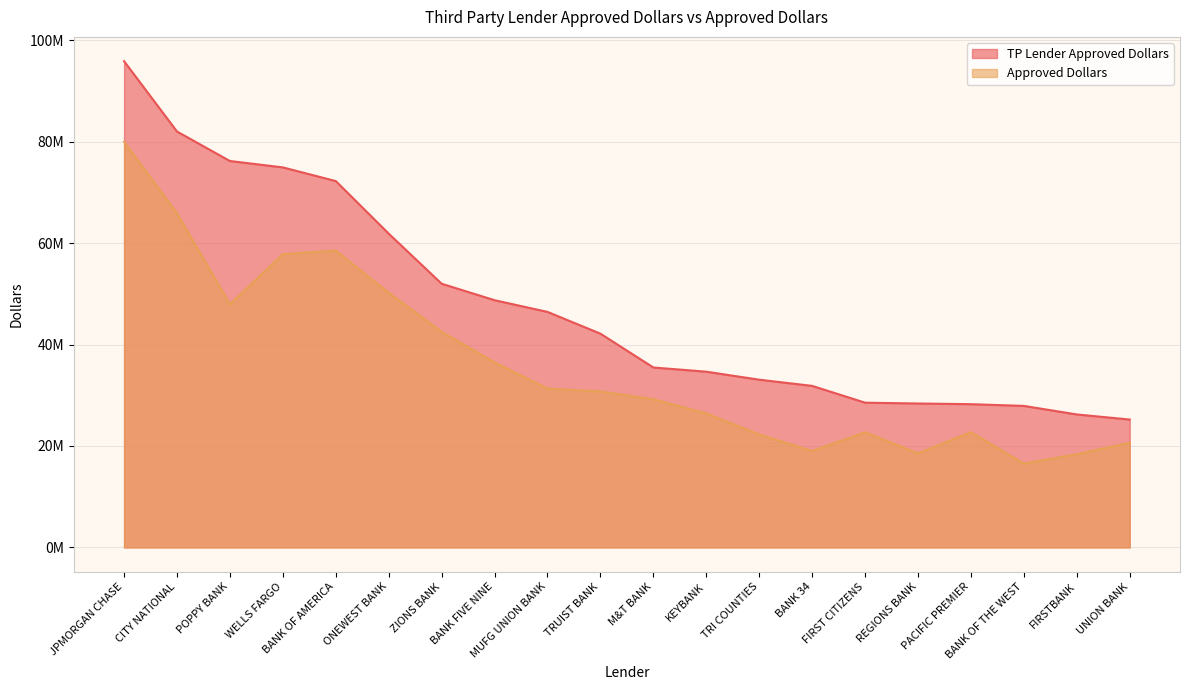

True or false: Approved Dollars has a value of 57824000 at WELLS FARGO.

True